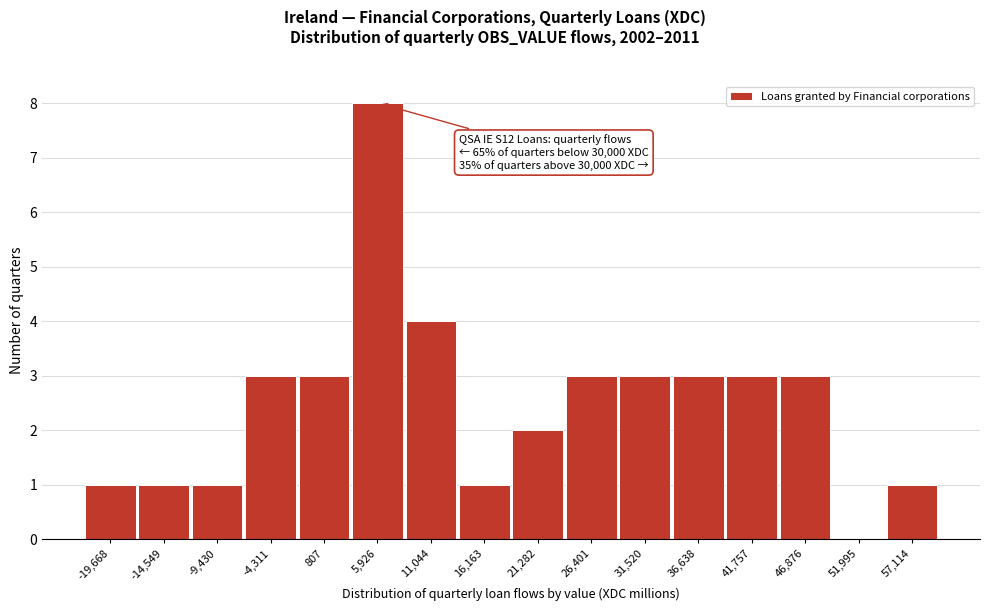

Reading left to right, what are all the values shown in this chart?

-19,668=1	-14,549=1	-9,430=1	-4,311=3	807=3	5,926=8	11,044=4	16,163=1	21,282=2	26,401=3	31,520=3	36,638=3	41,757=3	46,876=3	51,995=0	57,114=1